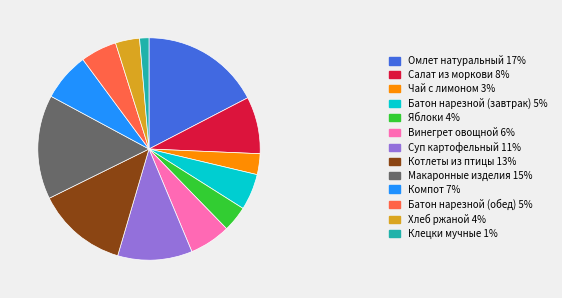

Is there any slice that represents more than half of the pie?

No